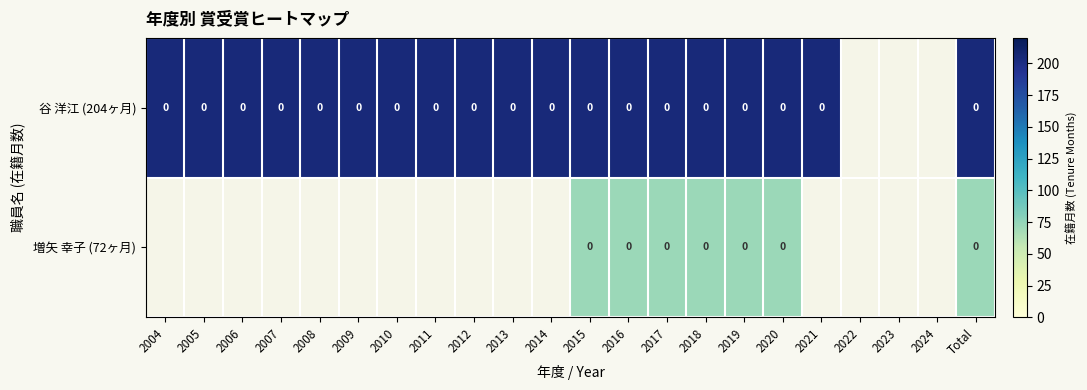

At which label does 谷 洋江 (204ヶ月) reach its peak?

2004